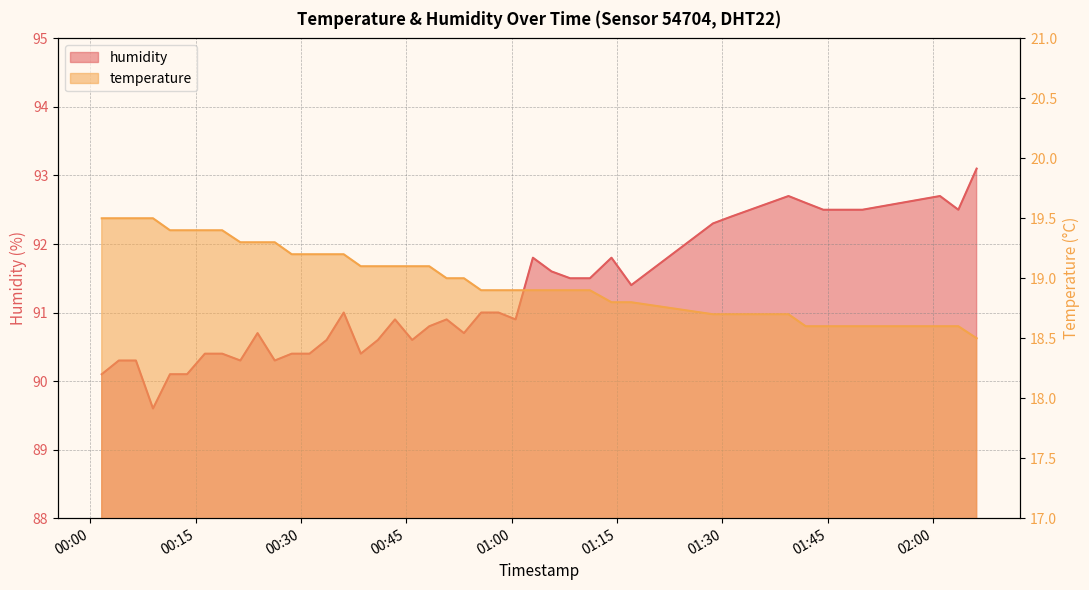

What is the approximate value of humidity at 2022-09-06T02:03:36?

92.5